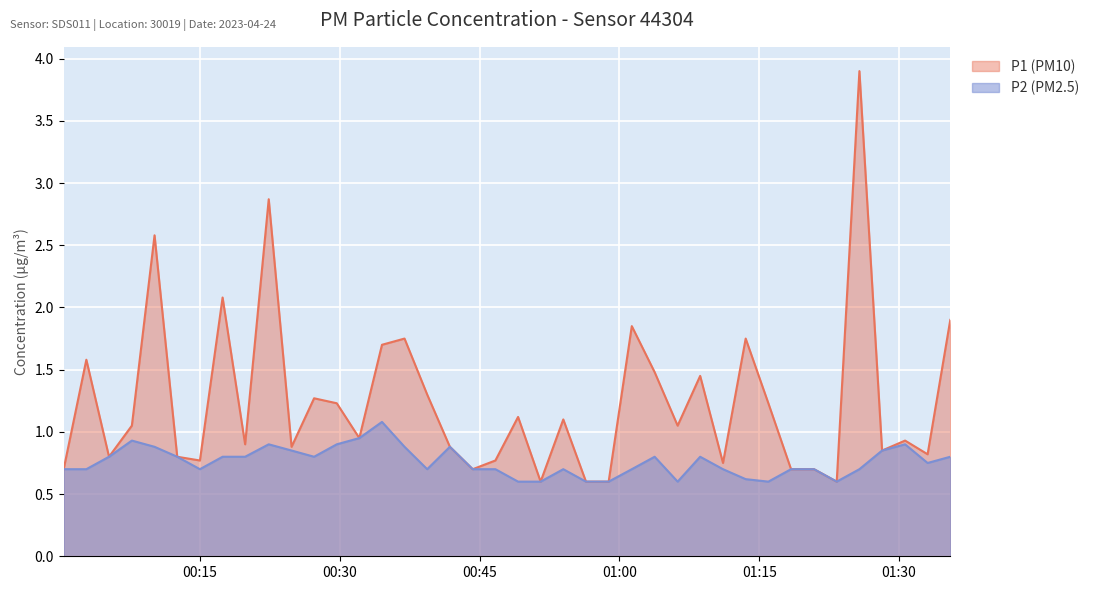

Which series has the largest total across all categories?

P1